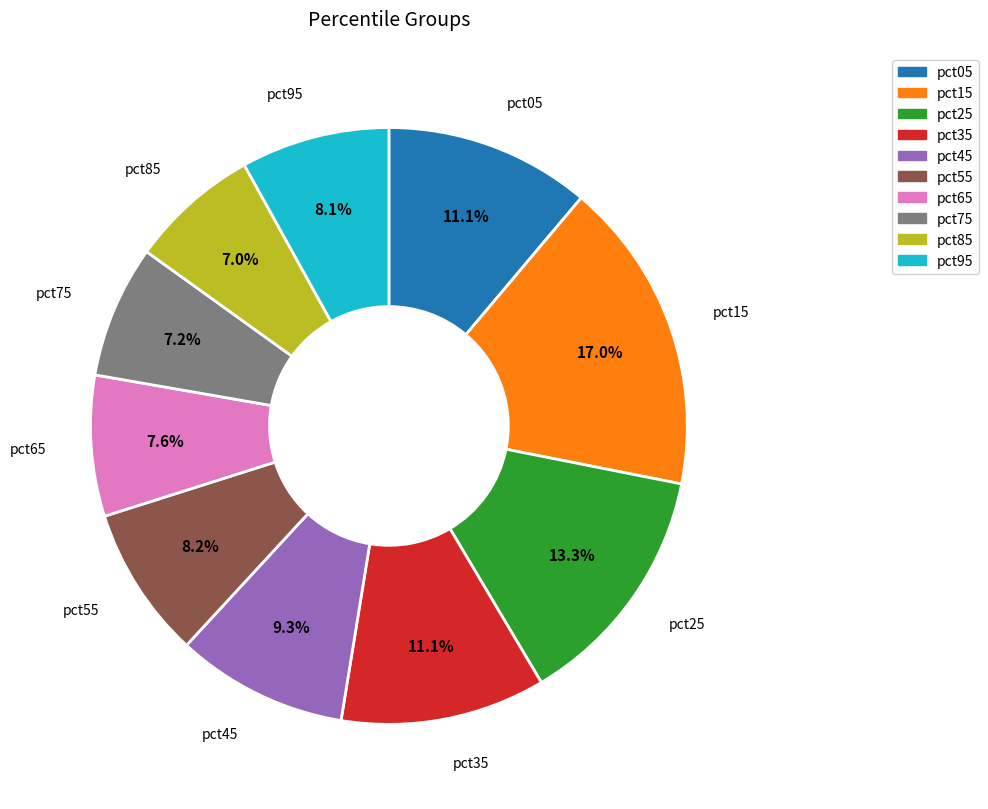

To the nearest percent, what is the average slice percentage?

10%